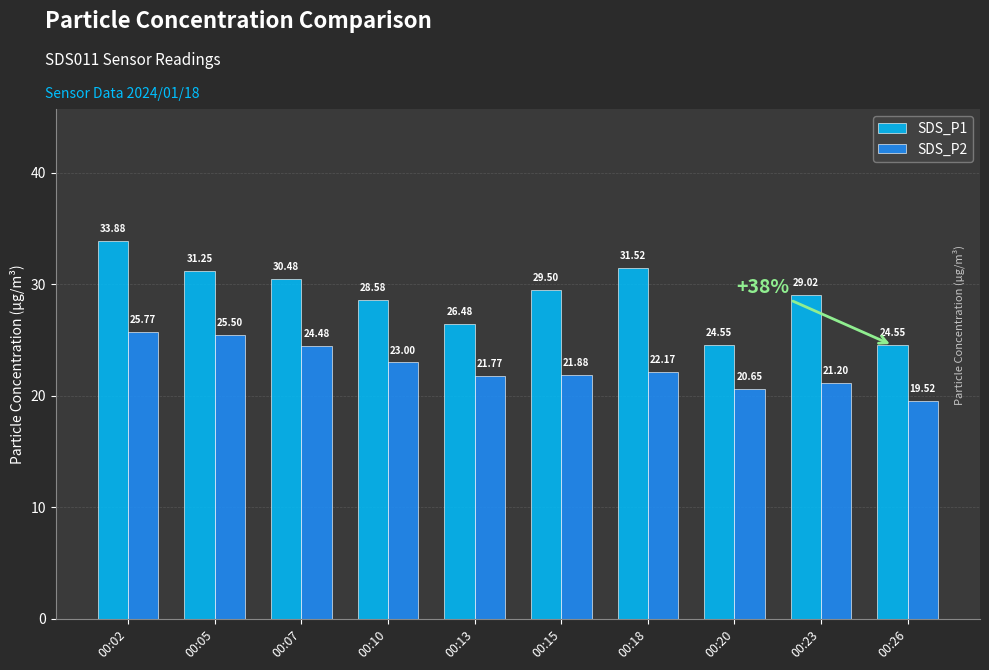

How many bars are there in total?

20